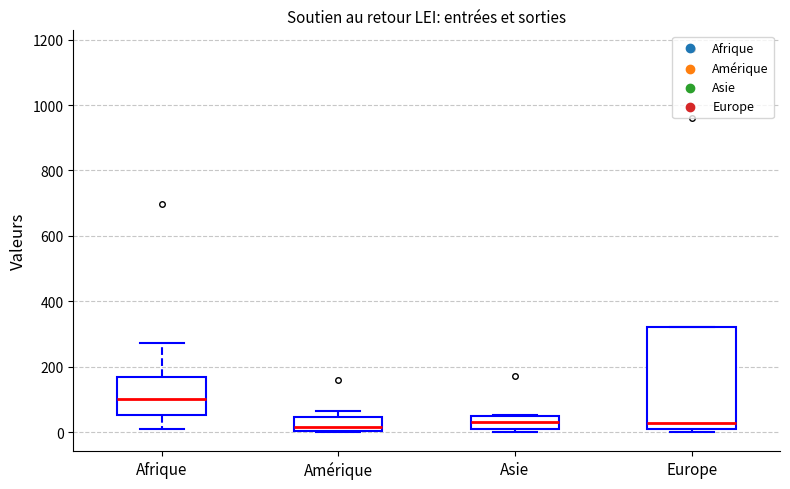

Where is the upper edge of the box for Europe on the y-axis? The values are not printed on the chart, so give them approximately, as read against the axis.

320